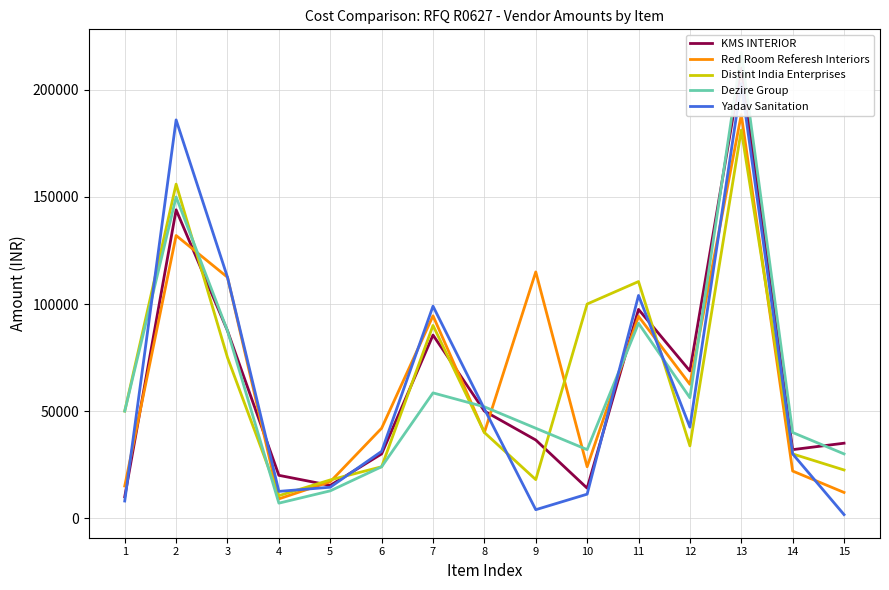

What are all the series names shown in the legend?

KMS INTERIOR, Red Room Referesh Interiors, Distint India Enterprises, Dezire Group, Yadav Sanitation